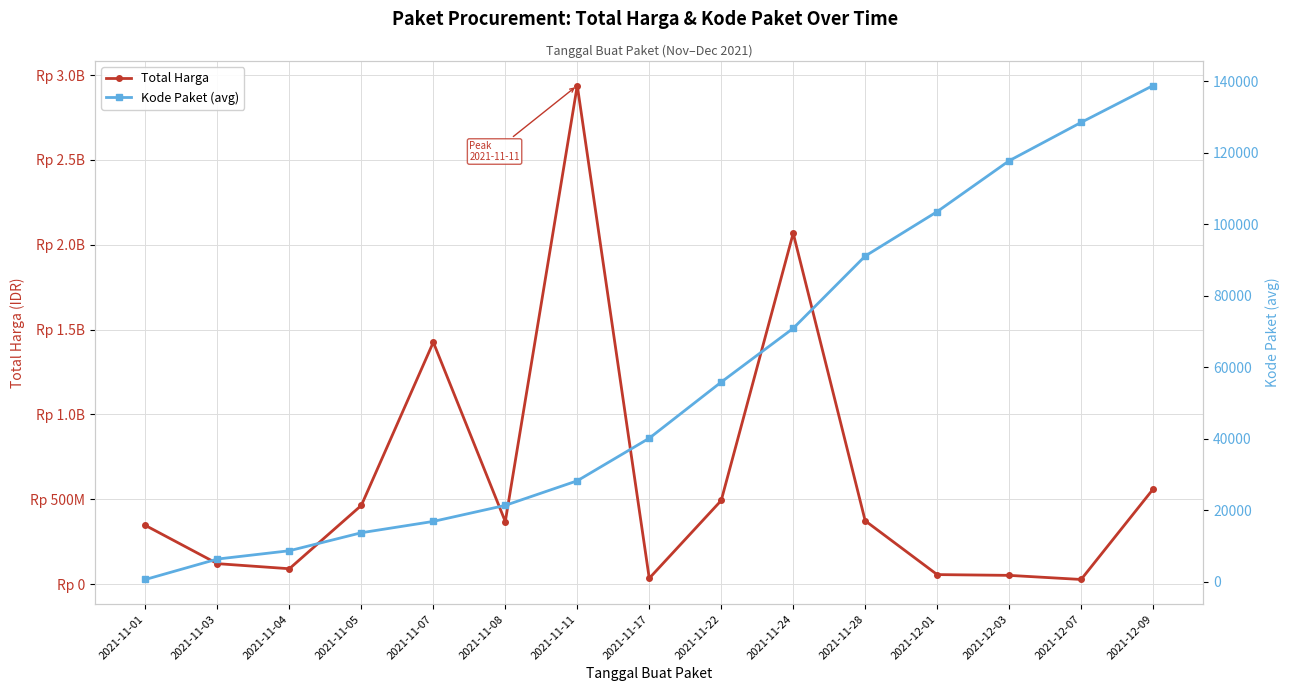

Rank the series by their maximum value, from highest to lowest.

Total Harga, Kode Paket (avg)